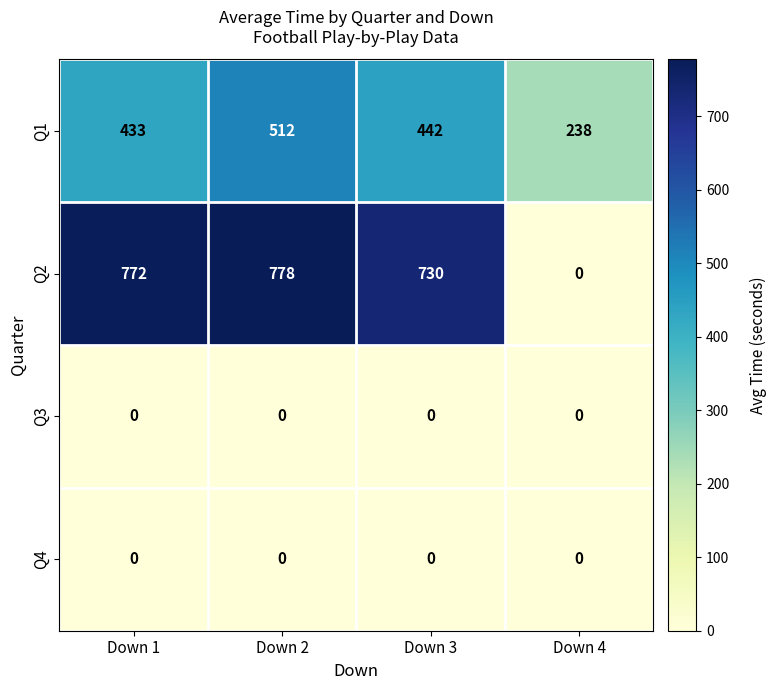

What is the difference between the Q2 values at Down 3 and Down 1?

42